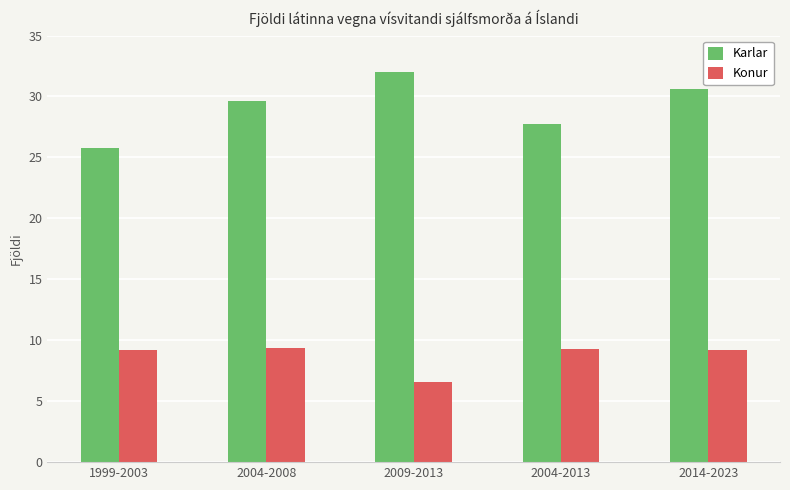

How many groups of bars are there?

5